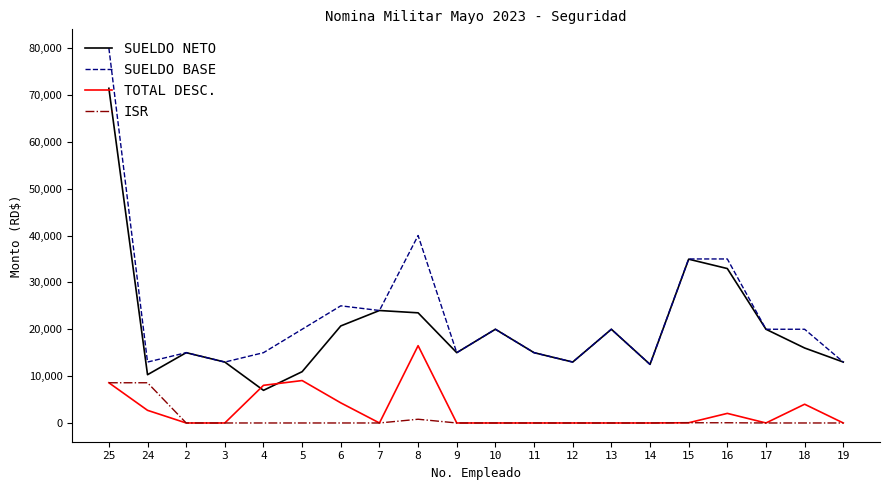

The value of TOTAL DESC. at 11 is 0.0. True or false?

True